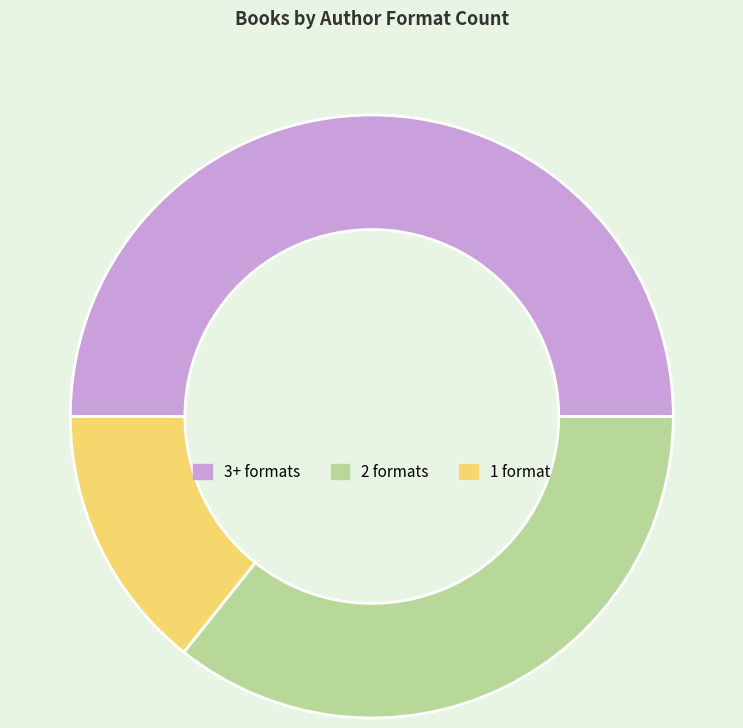

The 3+ formats slice represents 59% of the pie. True or false?

False